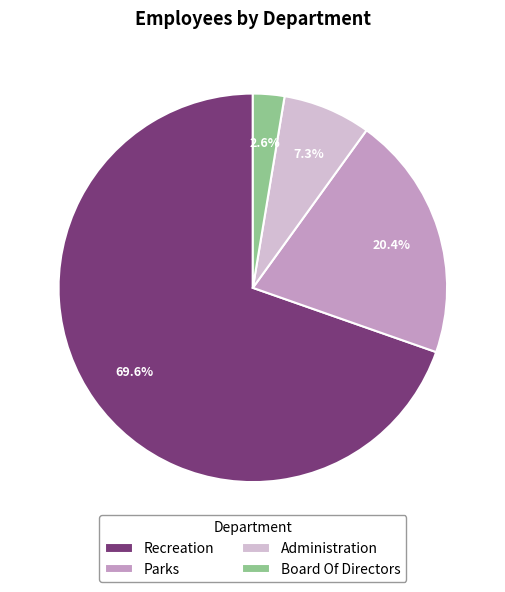

Count the number of slices in the pie.

4